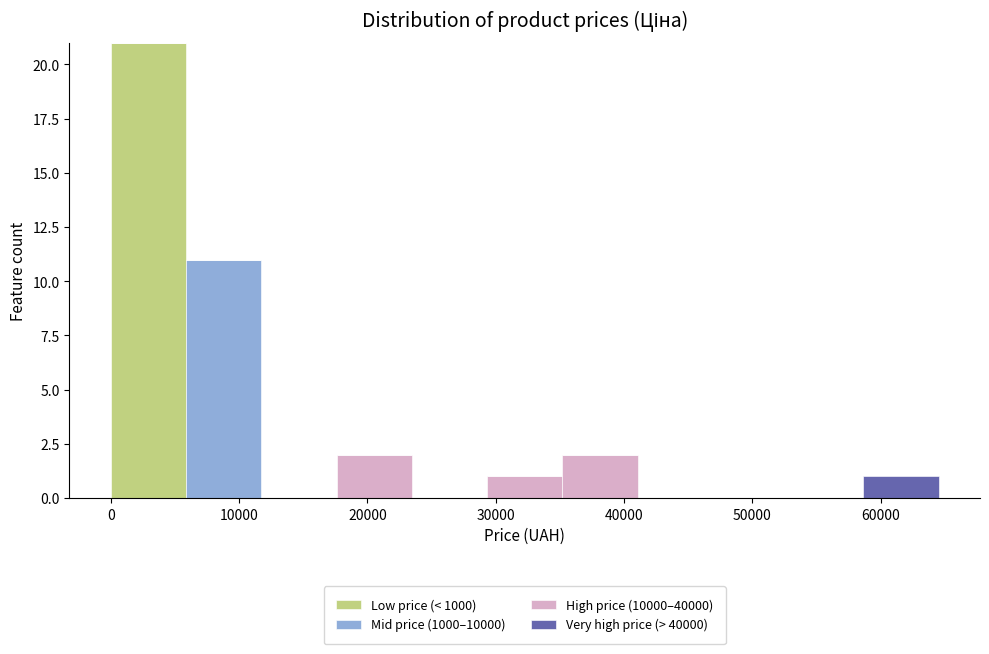

Reading left to right, transcribe this chart: for each stacked bar, give the range it covers on the x-axis and its total height. Neither the bar edges nor the heights are printed on the chart, so give them approximately, as read against the axes.

0 to 6000: 21
6000 to 12000: 11
12000 to 18000: 0
18000 to 23000: 2
23000 to 29000: 0
29000 to 35000: 1
35000 to 41000: 2
41000 to 47000: 0
47000 to 53000: 0
53000 to 59000: 0
59000 to 65000: 1